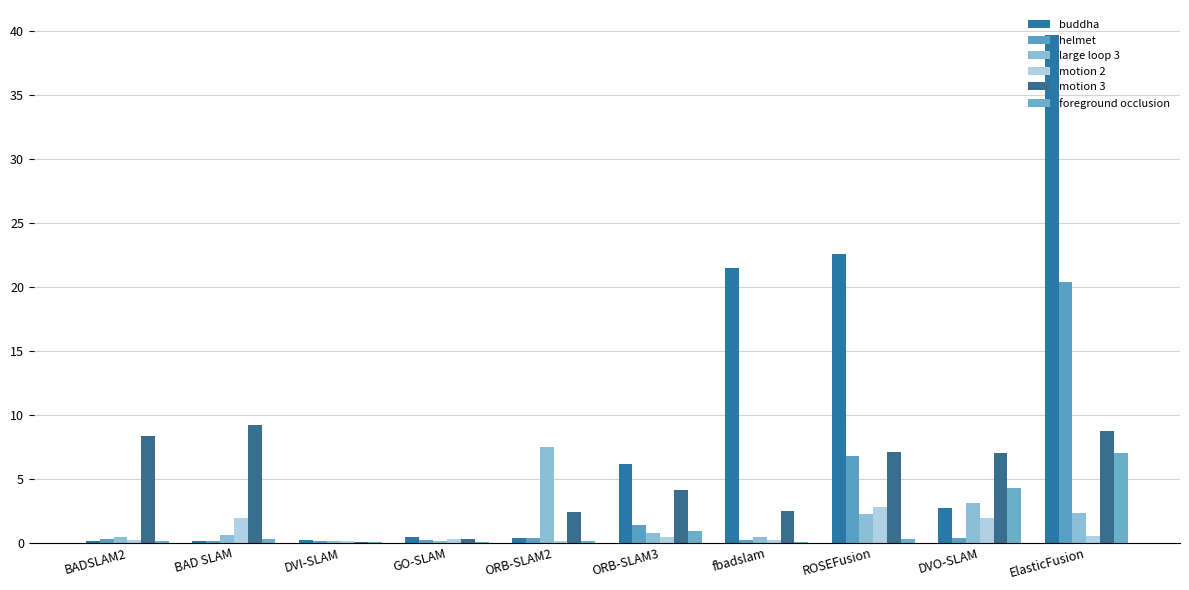

Where is motion 2 nearest to the value 1?

ElasticFusion